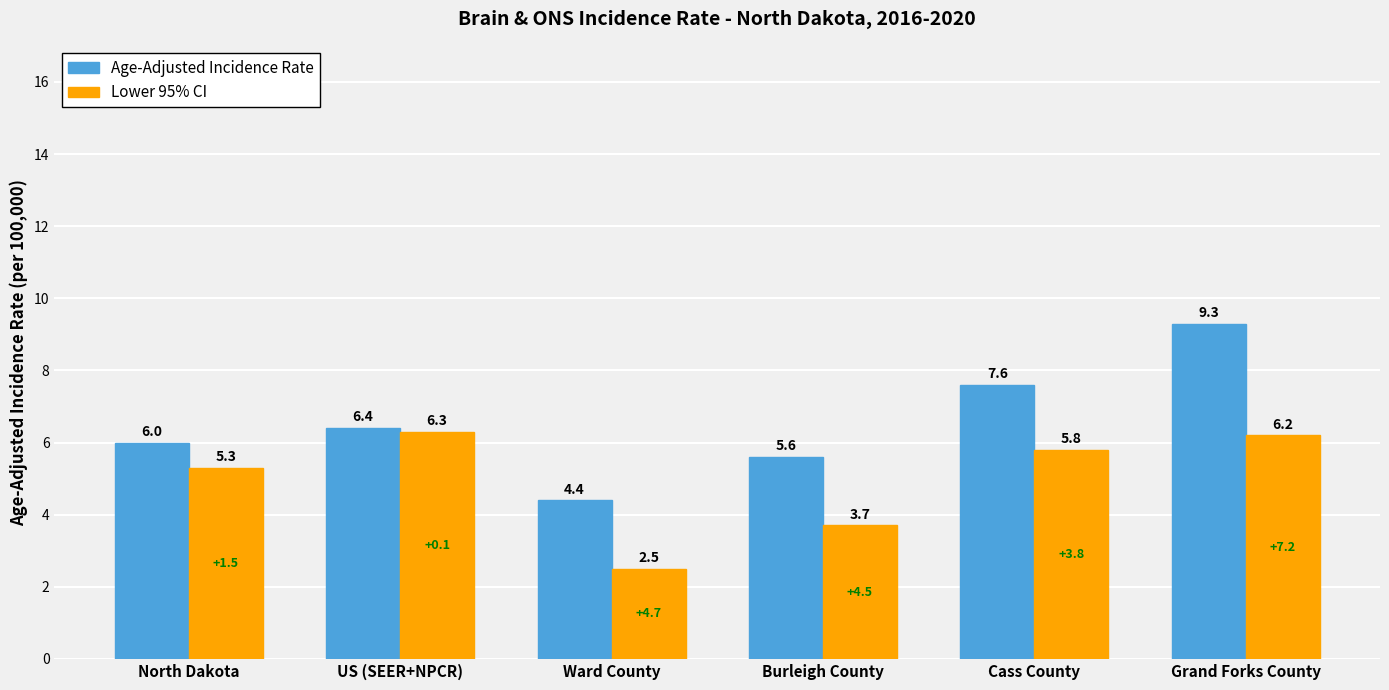

What is the difference between the maximum and second lowest values in the Lower 95% CI series?

2.6